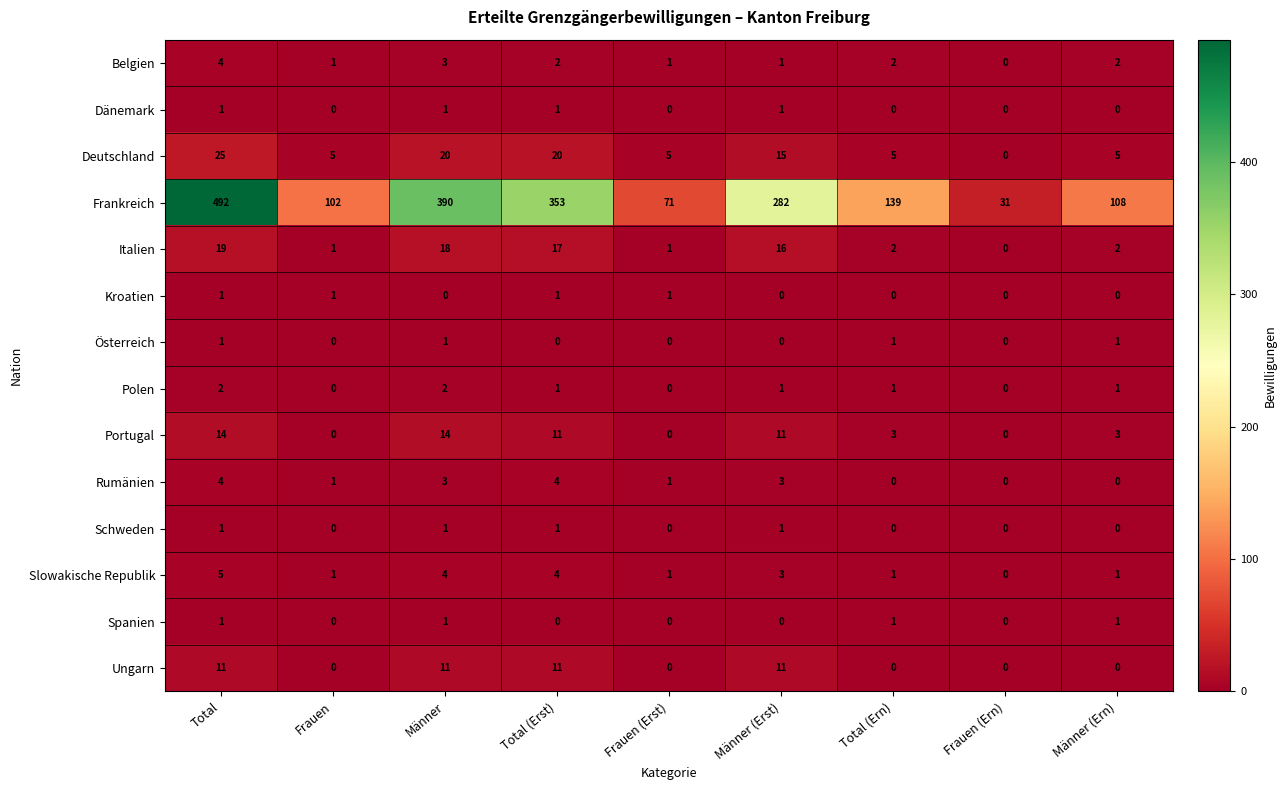

Is it true that Italien equals 12 at Männer?

False